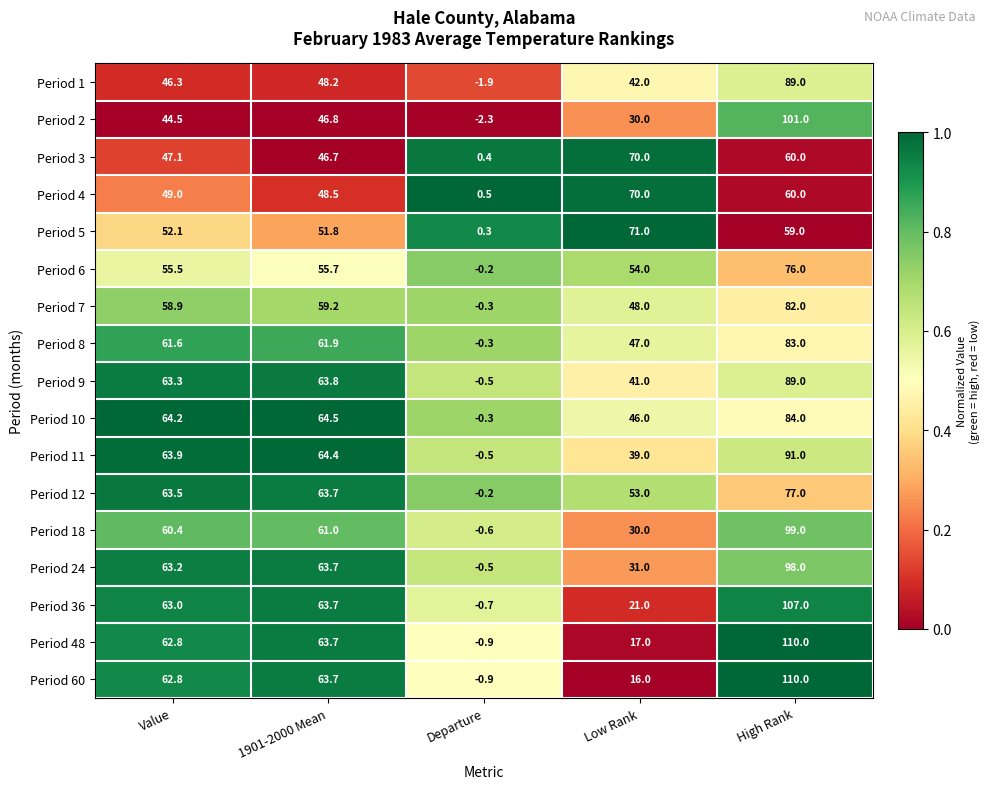

What is the sum of all Period 2 values?

220.0